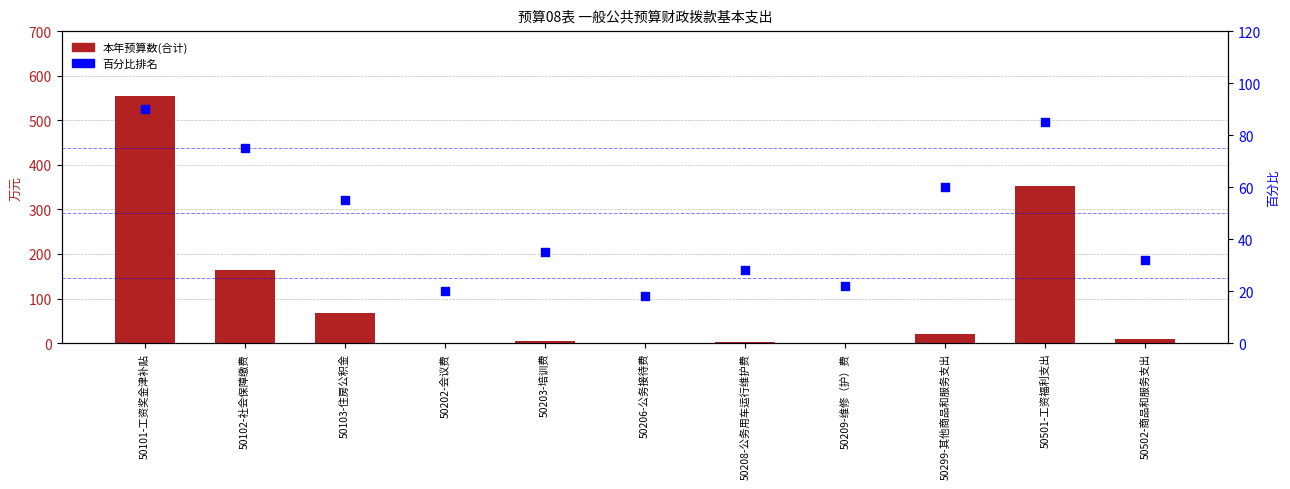

Which series reaches the maximum Y coordinate?

本年预算数(合计)